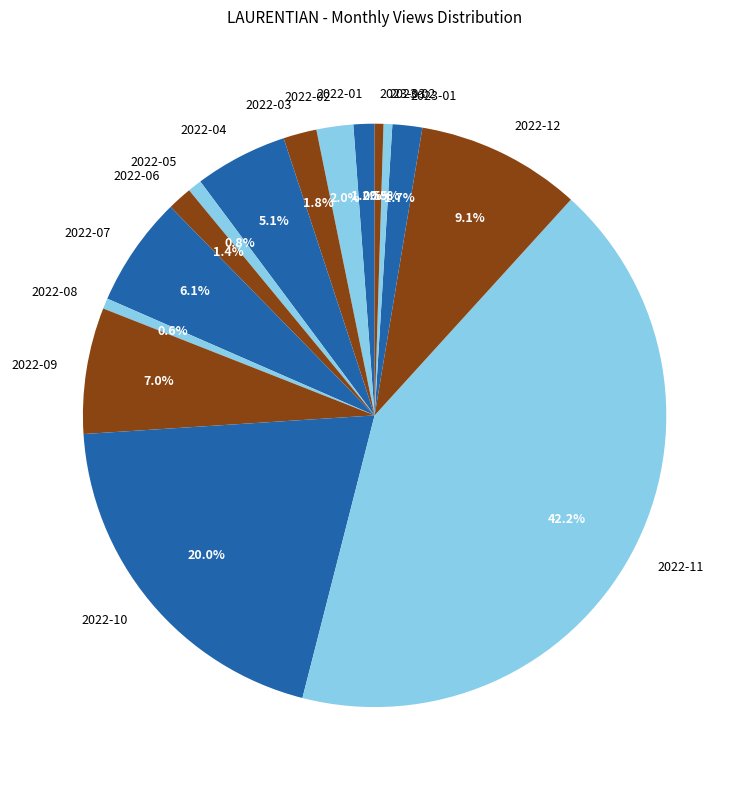

To the nearest percent, what percentage of the pie is 2022-03?

2%